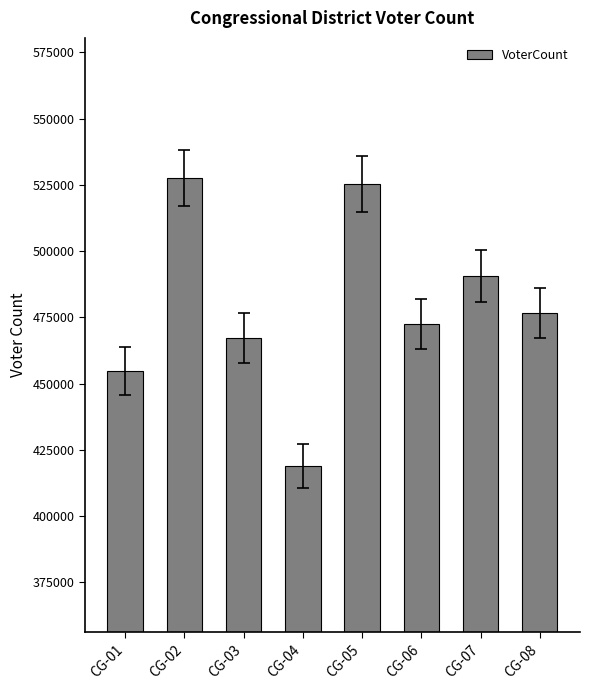

How many data points are less than 476696?

4